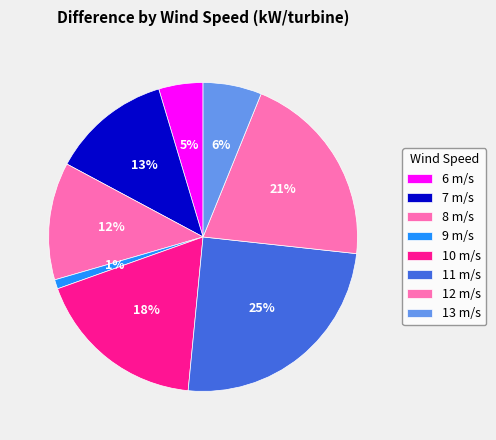

How many slices are in this pie chart?

8